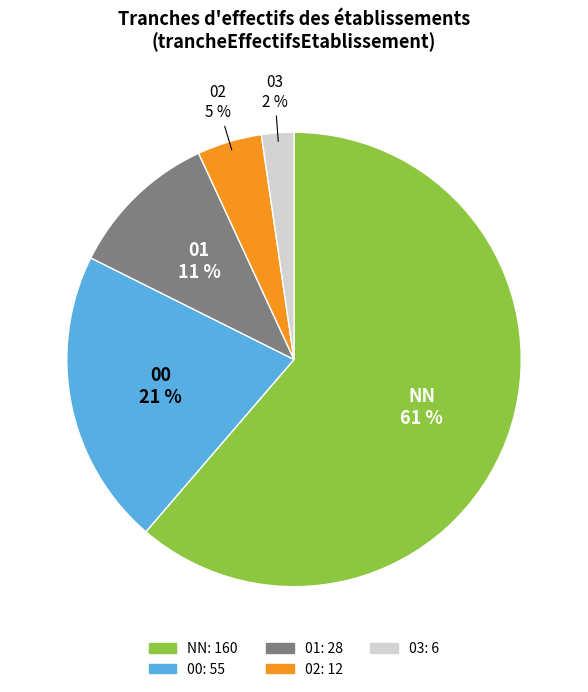

How many segments does this pie chart have?

5